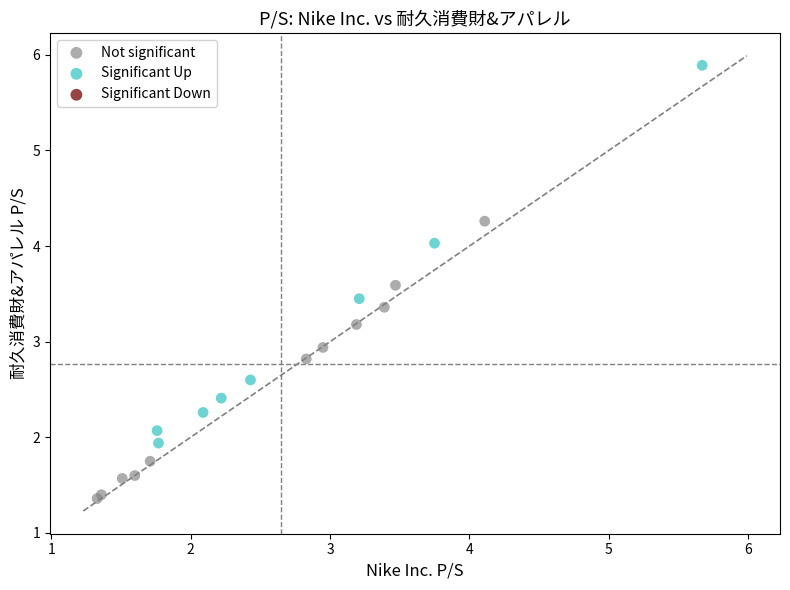

Which series contains the lowest Y value?

Not significant